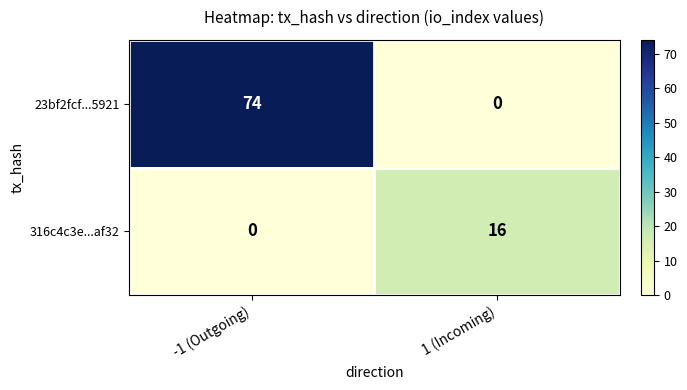

What is the sum of all 23bf2fcf...5921 values?

74